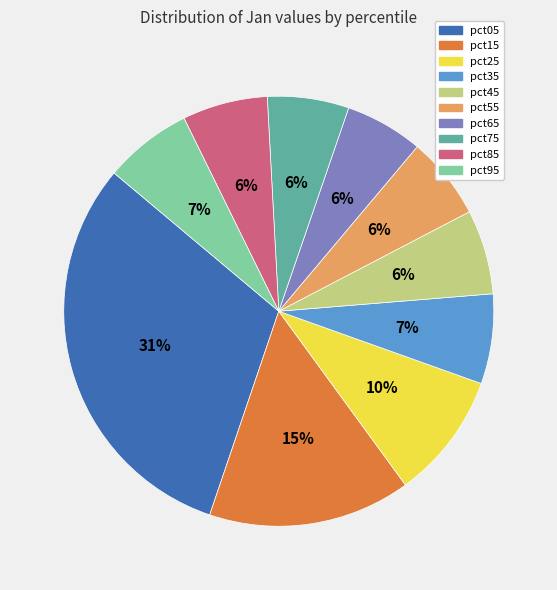

What percentage is the pct85 slice, to the nearest percent?

6%